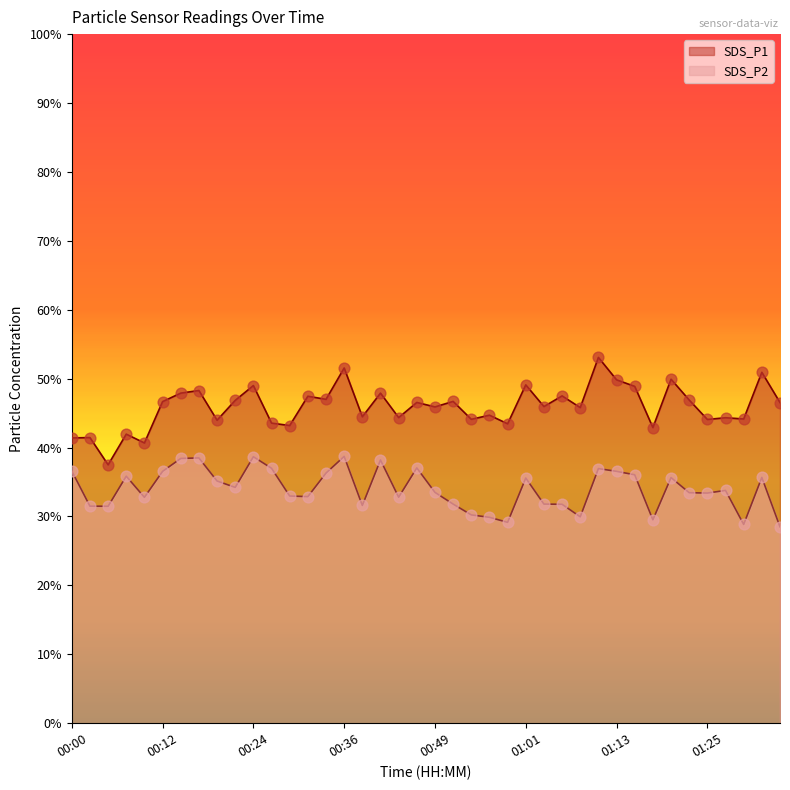

Which series has the largest Y range (max minus min)?

SDS_P1